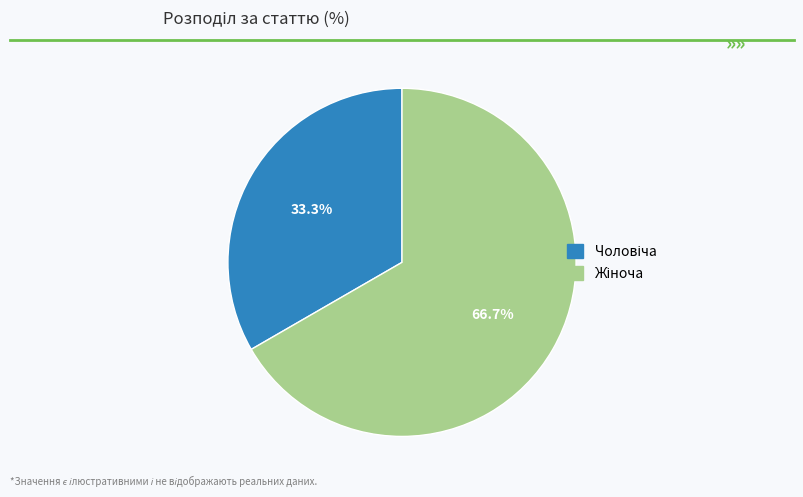

Is there any slice that represents more than half of the pie?

Yes